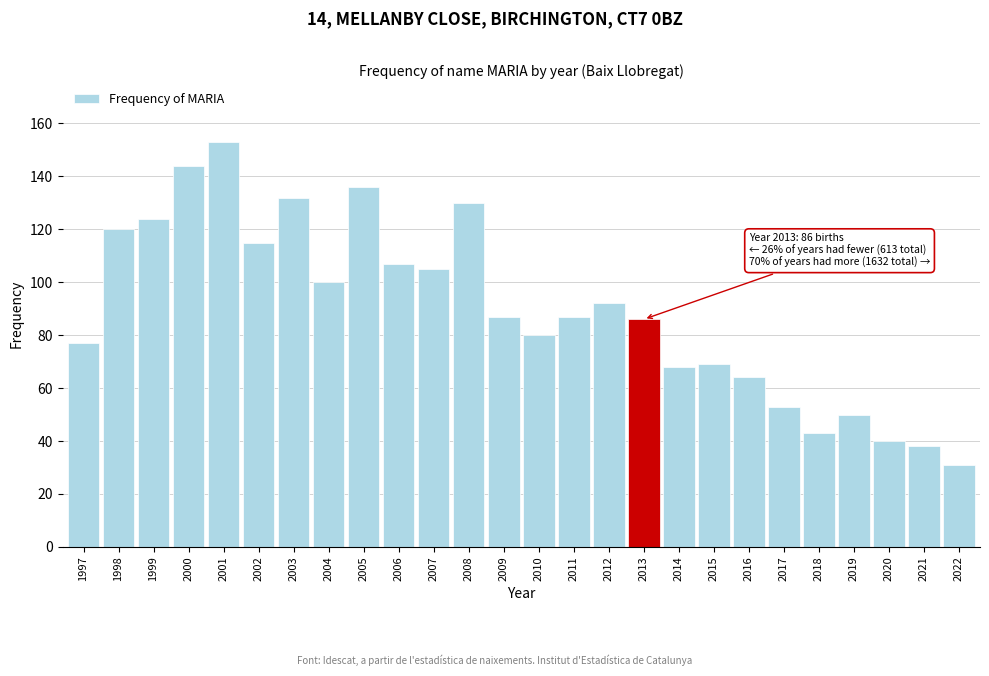

Reading left to right, what are all the values shown in this chart?

77	120	124	144	153	115	132	100	136	107	105	130	87	80	87	92	86	68	69	64	53	43	50	40	38	31